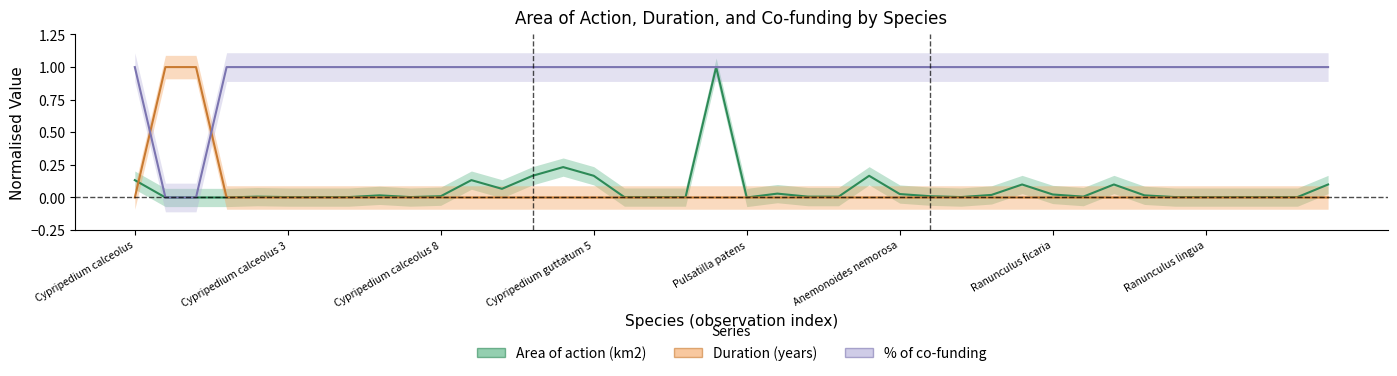

What is the total value across all series at 22?

1.0